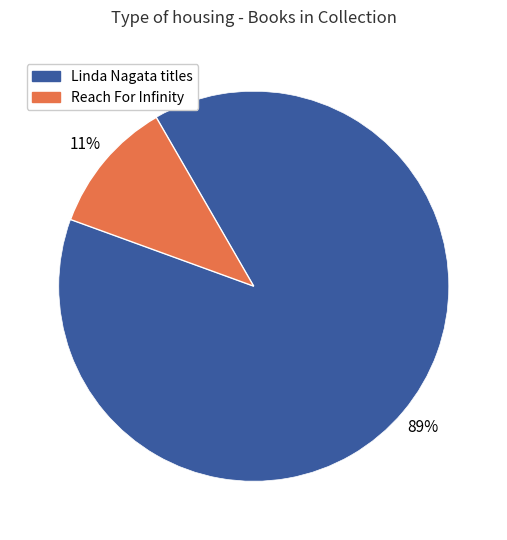

Is there a majority slice in this chart?

Yes